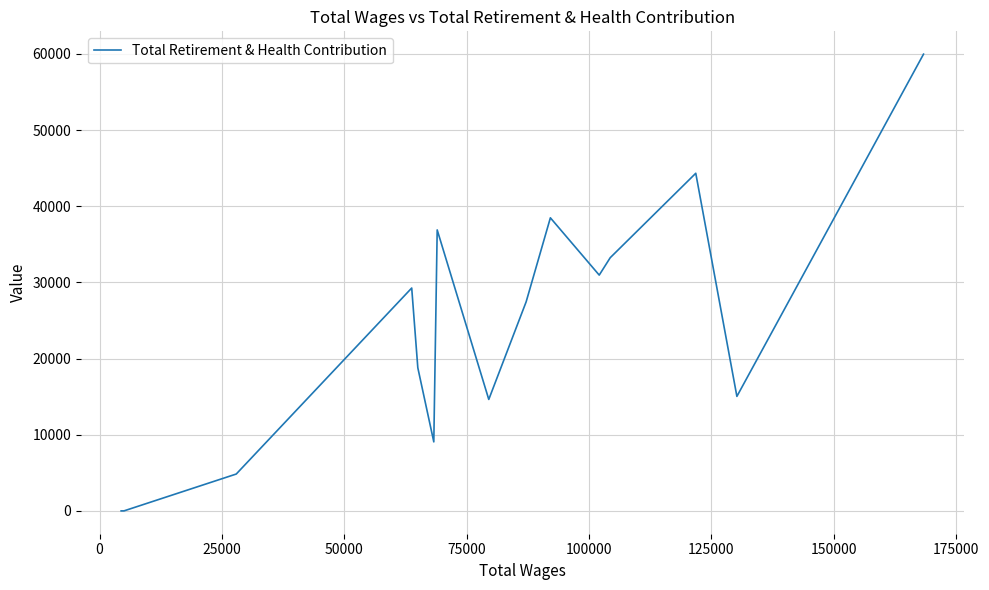

What is the average value?

24196